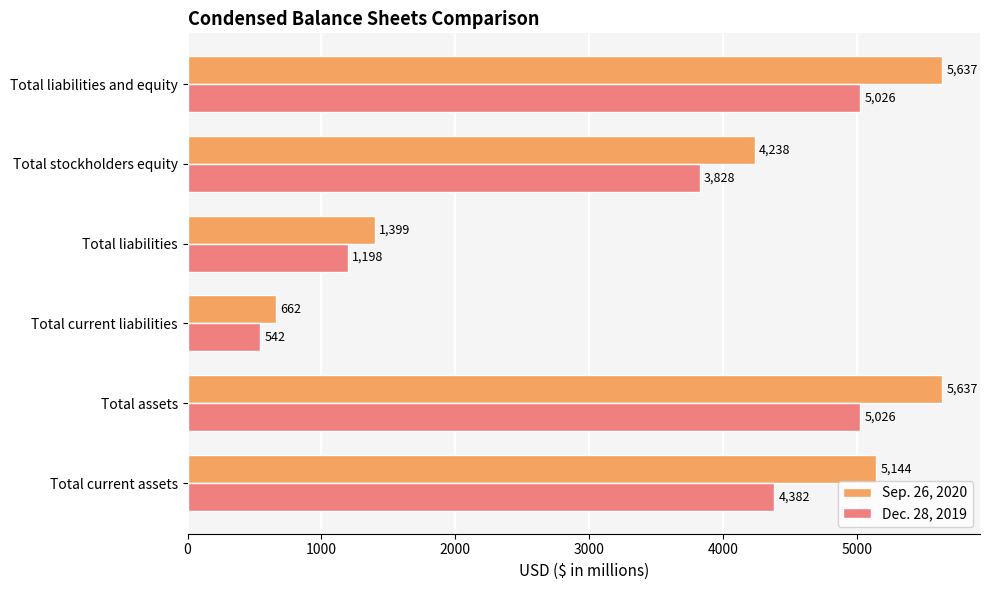

The value of Sep. 26, 2020 at Total current liabilities is 662. True or false?

True